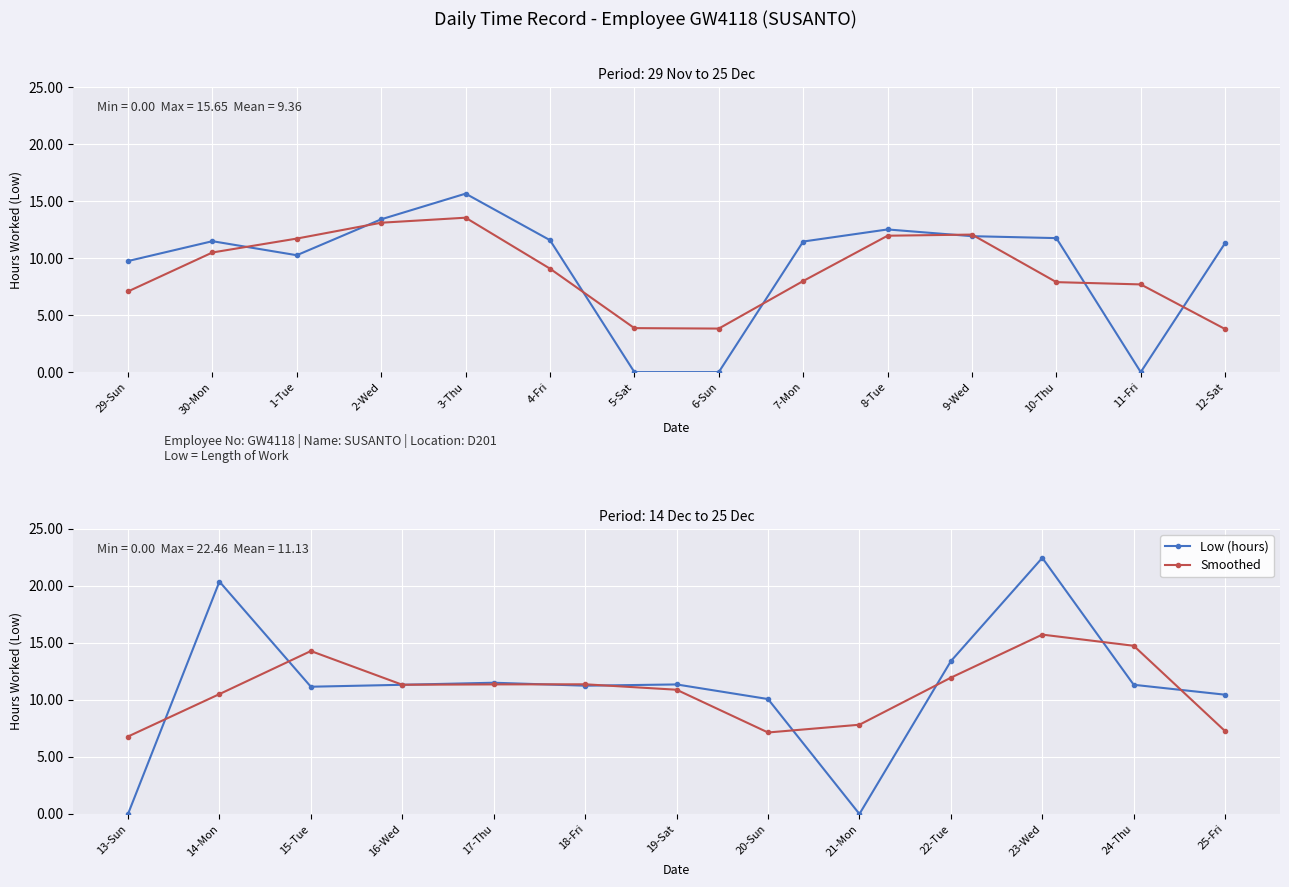

At which label does Low (hours) first exceed 11?

14-Mon